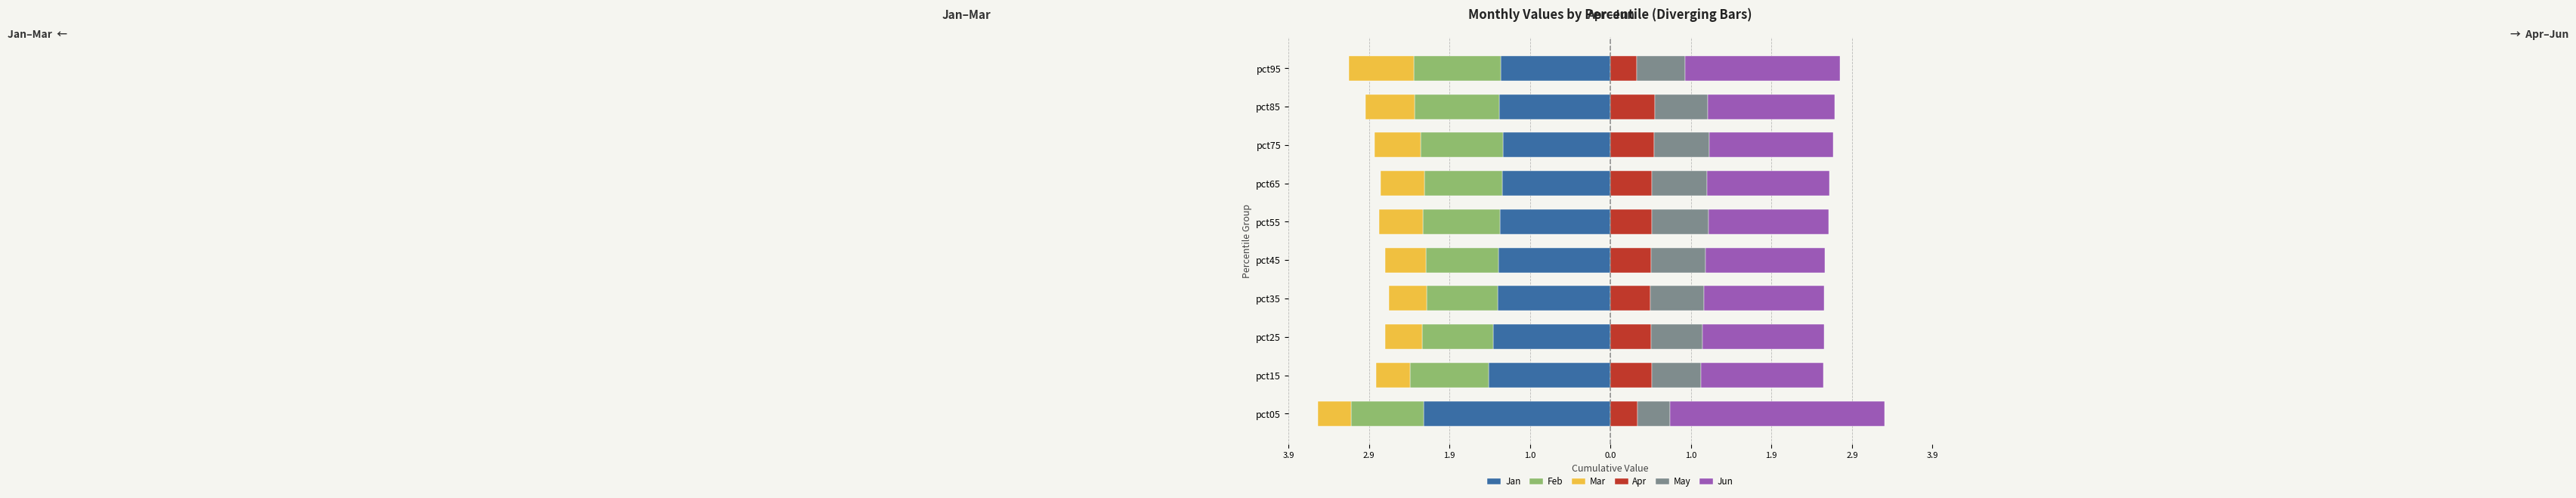

Is the value of Mar at pct35 greater than the value of Jun at pct95?

No